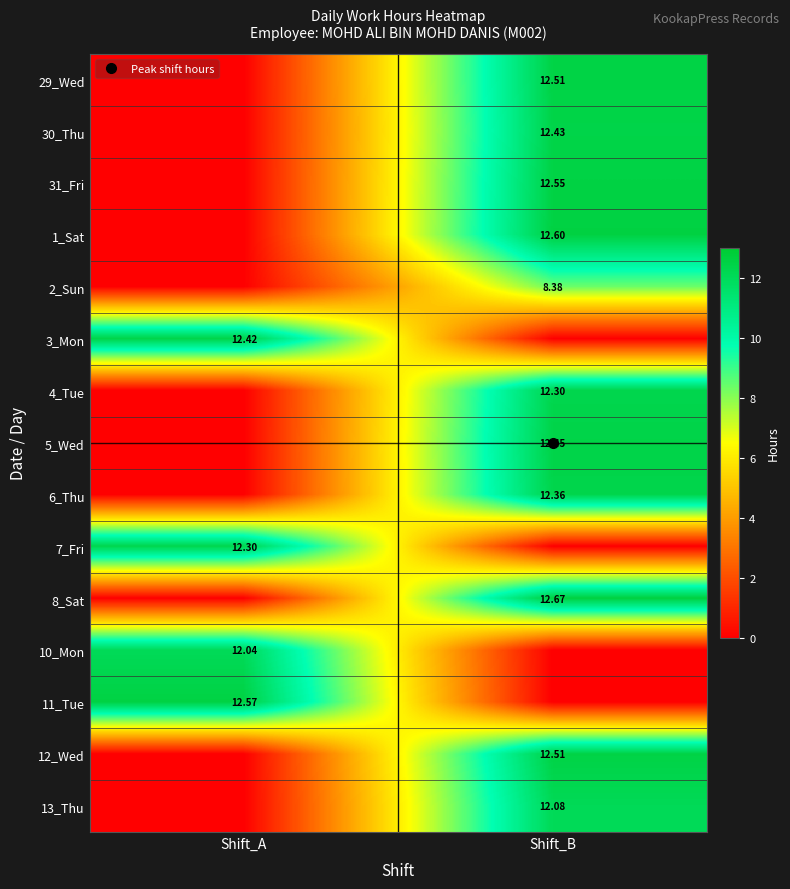

What is the difference between the 10_Mon values at Shift_A and Shift_B?

12.0